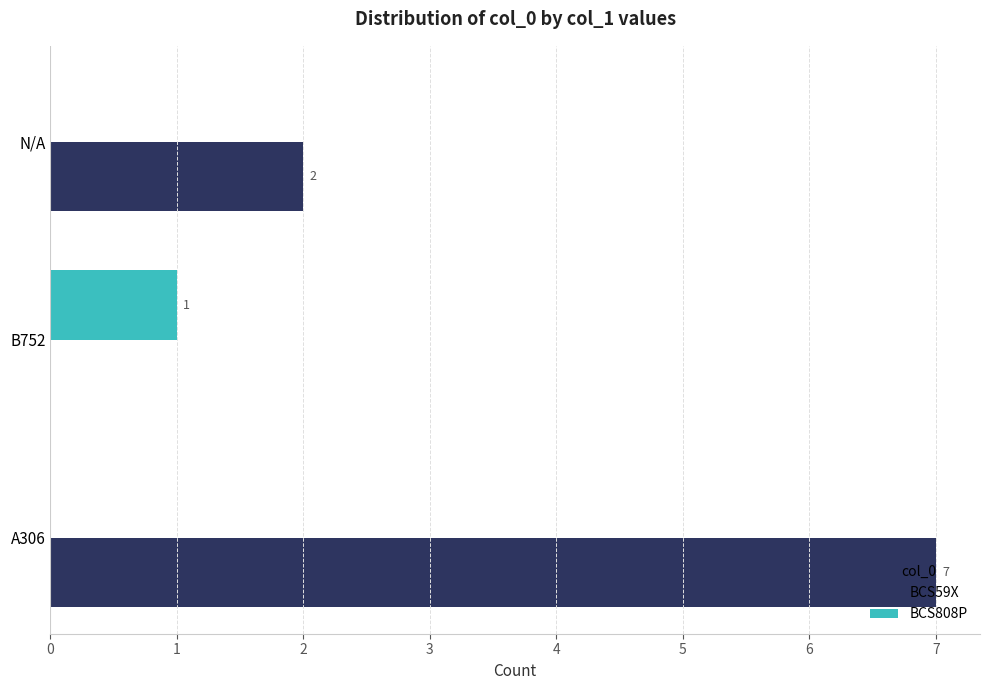

What is the sum of all BCS59X values?

9